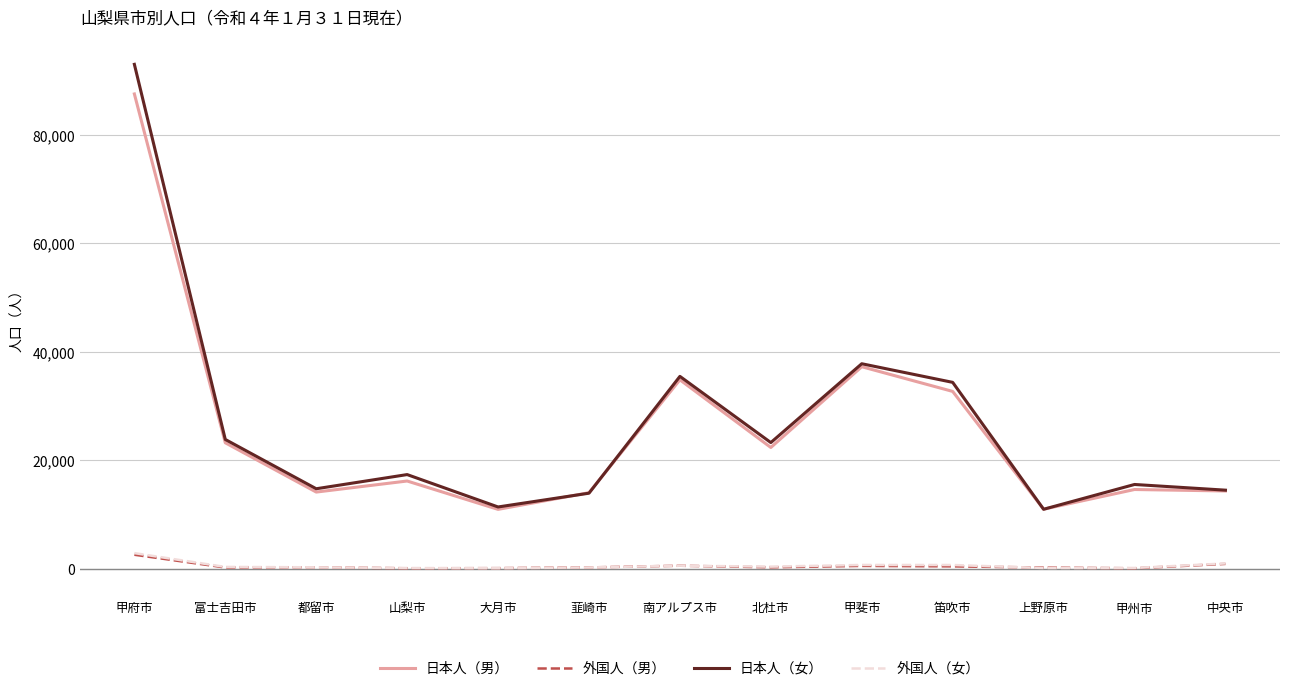

Which series has the largest total across all categories?

日本人（女）